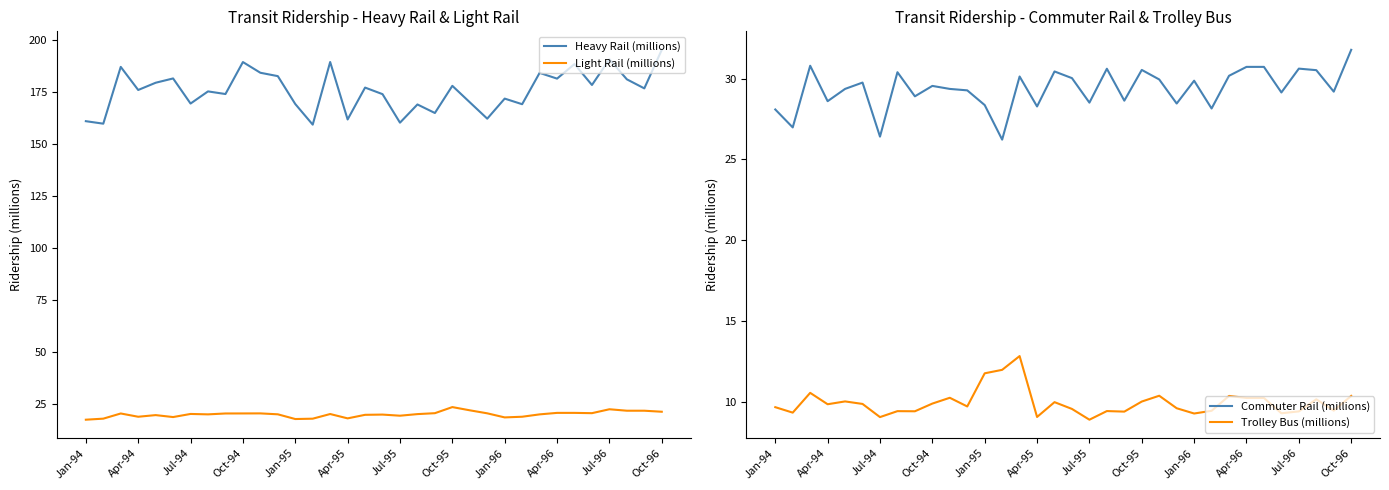

Which series has the largest total across all categories?

Heavy Rail (millions)